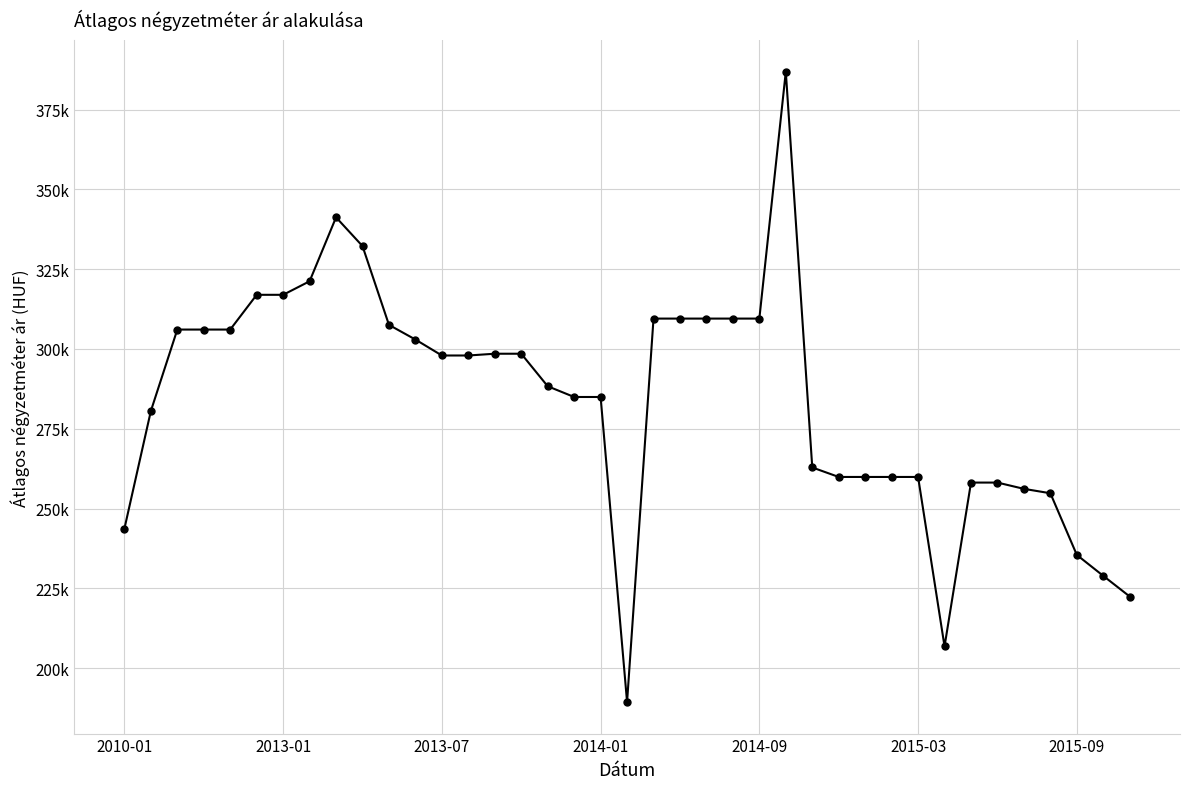

What is the value of the 38th point from the left?

228897